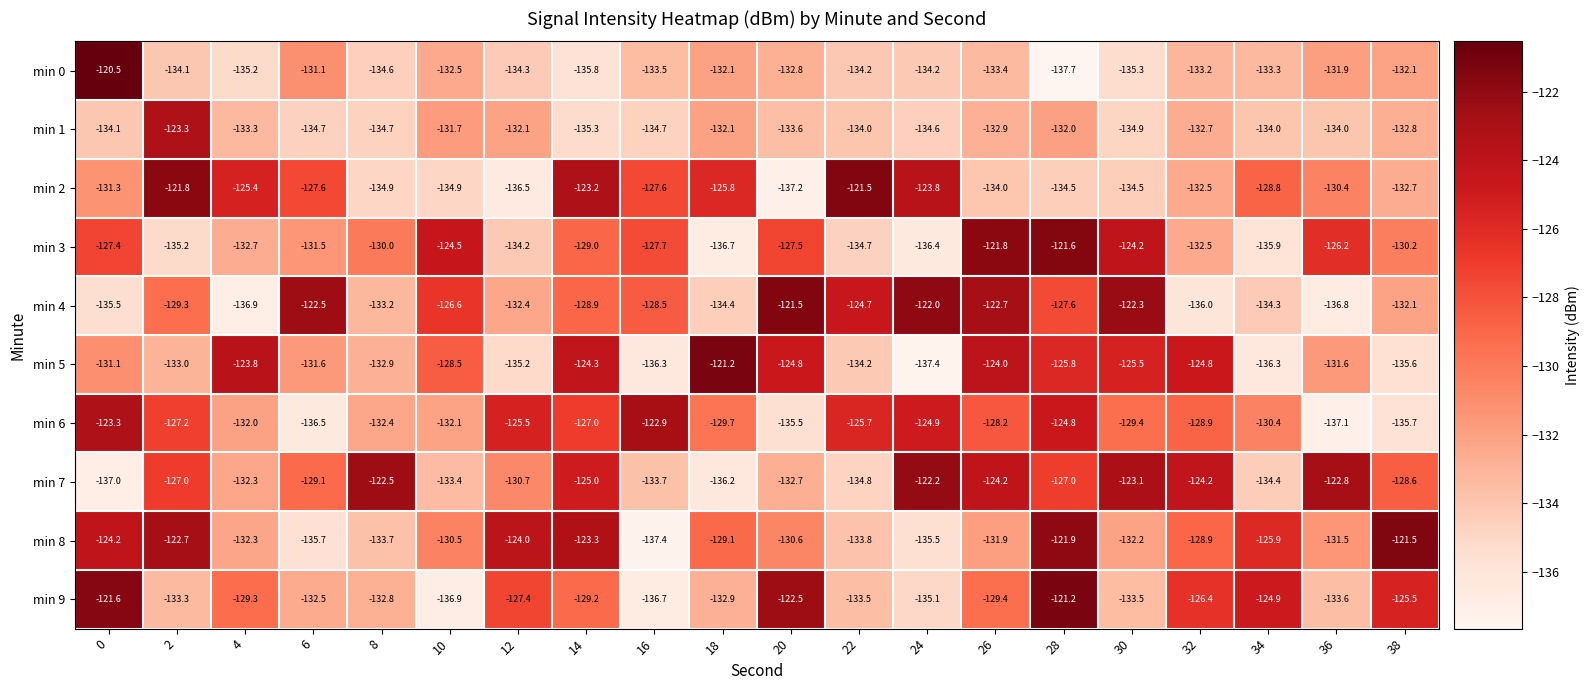

List the labels in order of min 8 value, largest first.

38, 28, 2, 14, 12, 0, 34, 32, 18, 10, 20, 36, 26, 30, 4, 8, 22, 24, 6, 16